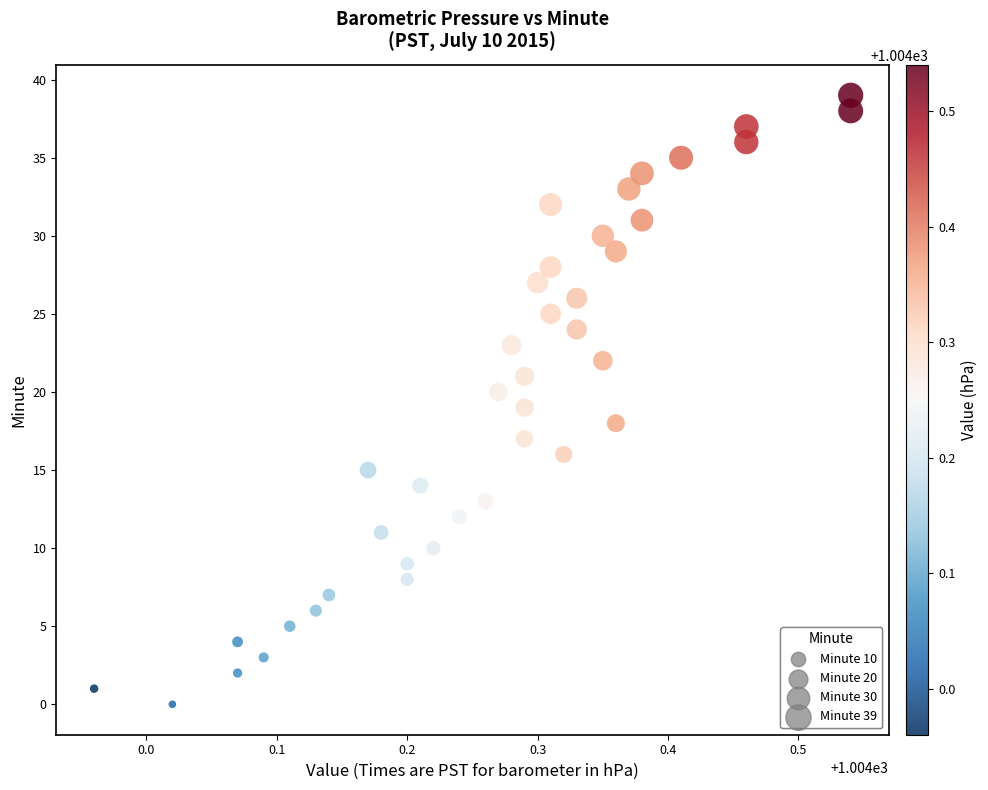

What is the range of Y values (max minus min)?

39